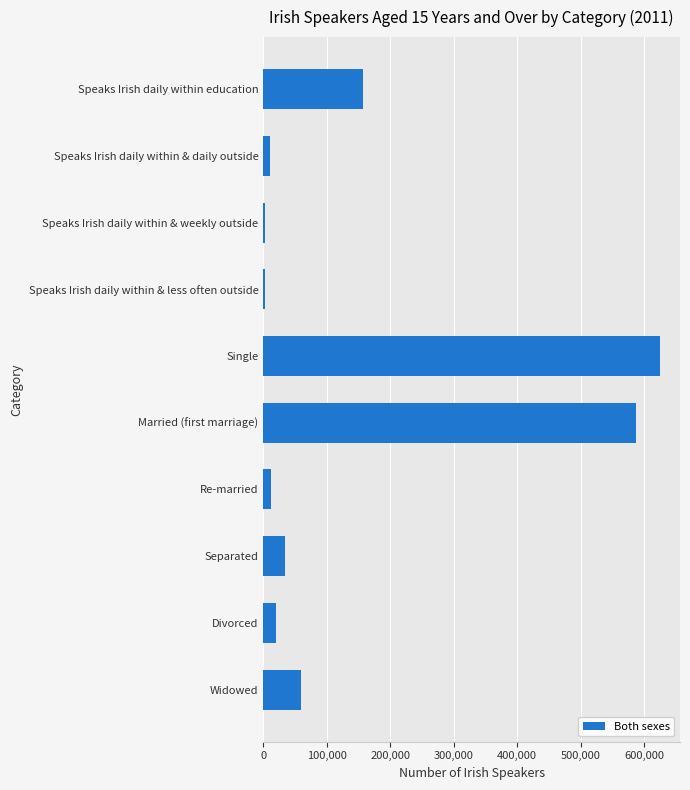

Which has a higher value, Divorced or Speaks Irish daily within & weekly outside?

Divorced